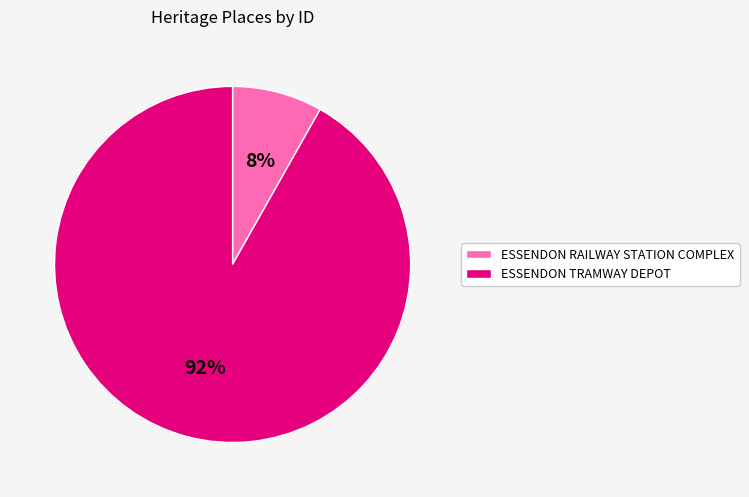

To the nearest percent, what is the difference between the ESSENDON TRAMWAY DEPOT and ESSENDON RAILWAY STATION COMPLEX slice percentages?

84%